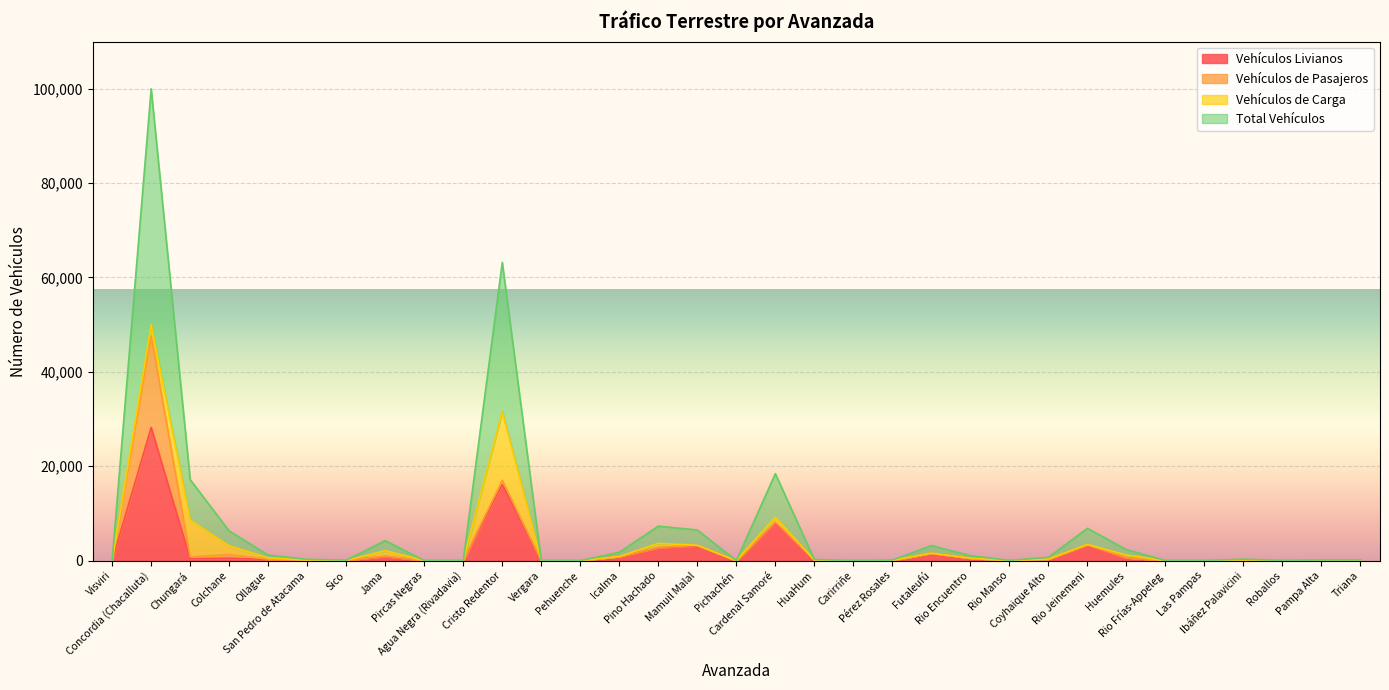

What position from the left is Pino Hachado?

15